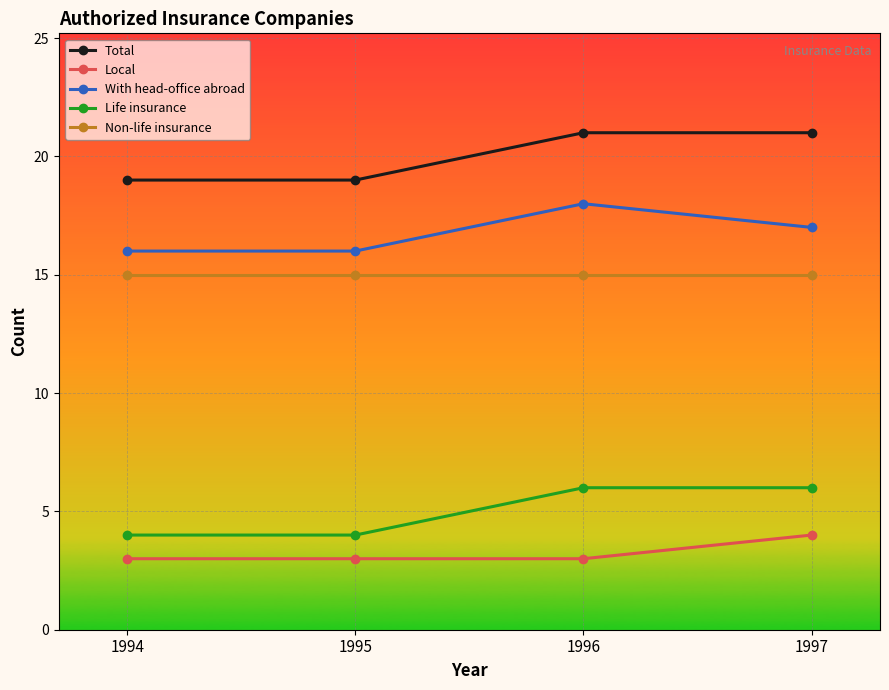

What is the spread (max minus min) of values at 1995?

16